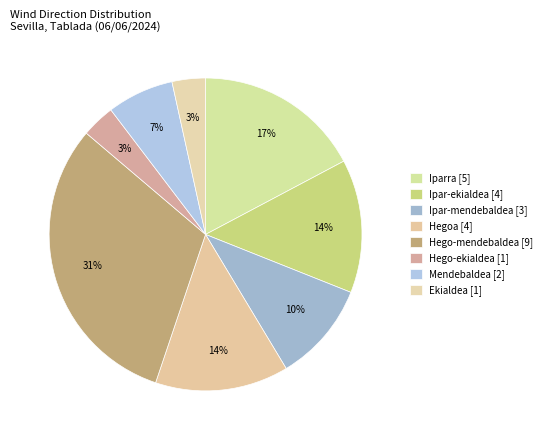

What percentage do Hego-ekialdea and Hego-mendebaldea together represent?

34.5%